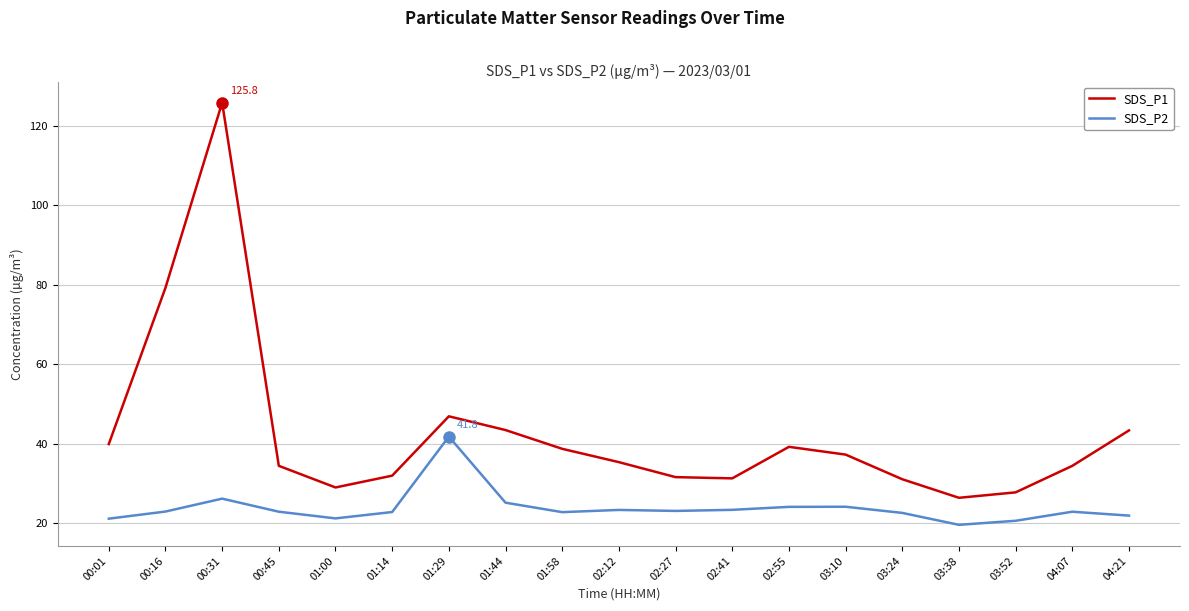

How many lines are shown in the chart?

2